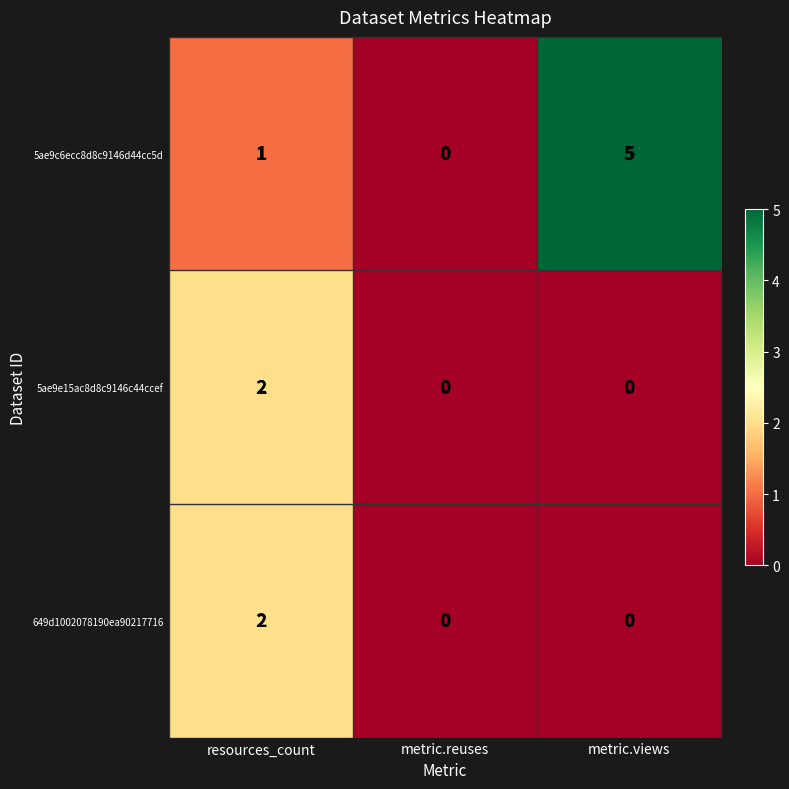

What is the total value across all series at metric.views?

5